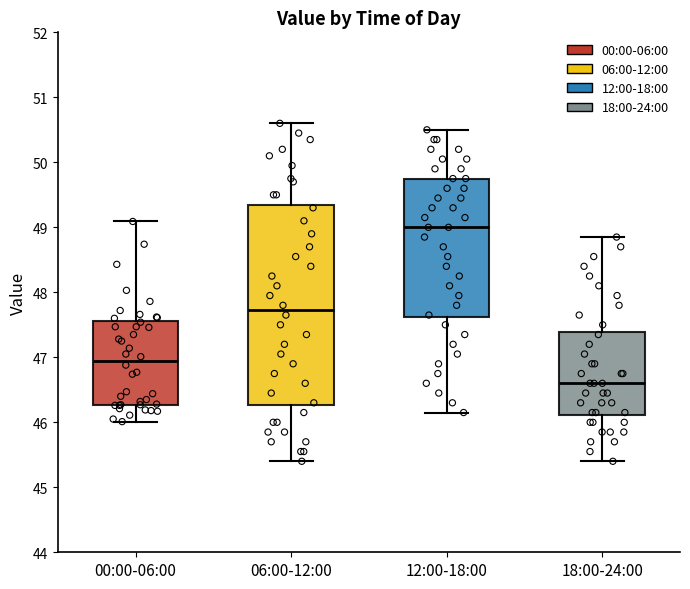

Reading left to right, read every box against the y-axis: the position of its median line, the range the box covers, and the ends of its whiskers. The values are not printed on the chart, so give them approximately, as read against the axis.

00:00-06:00: median 46.9, box 46.3 to 47.6, whiskers 46.0 to 49.1
06:00-12:00: median 47.7, box 46.3 to 49.4, whiskers 45.4 to 50.6
12:00-18:00: median 49.0, box 47.6 to 49.8, whiskers 46.2 to 50.5
18:00-24:00: median 46.6, box 46.1 to 47.4, whiskers 45.4 to 48.9